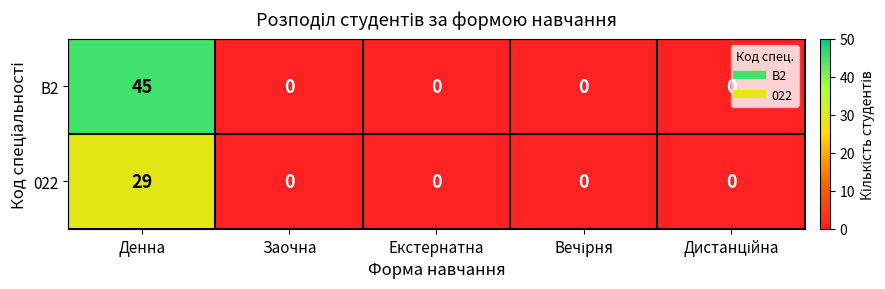

At which category is the sum across all series the highest?

Денна